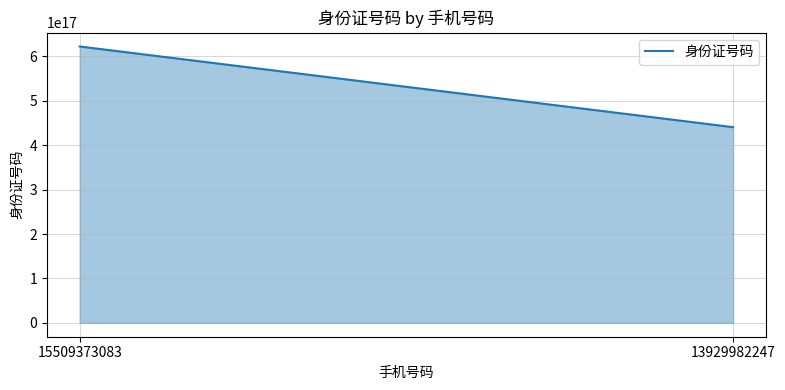

What is the difference between the maximum and minimum values?

181640998401862080